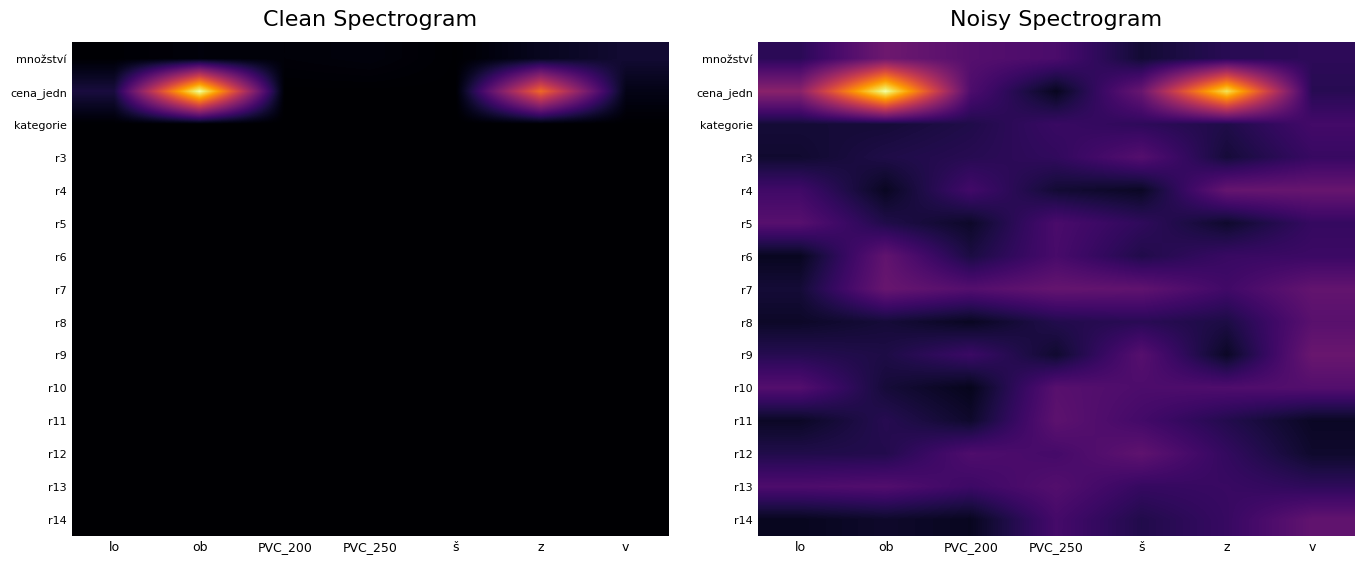

At how many categories does at least one series exceed 0?

7